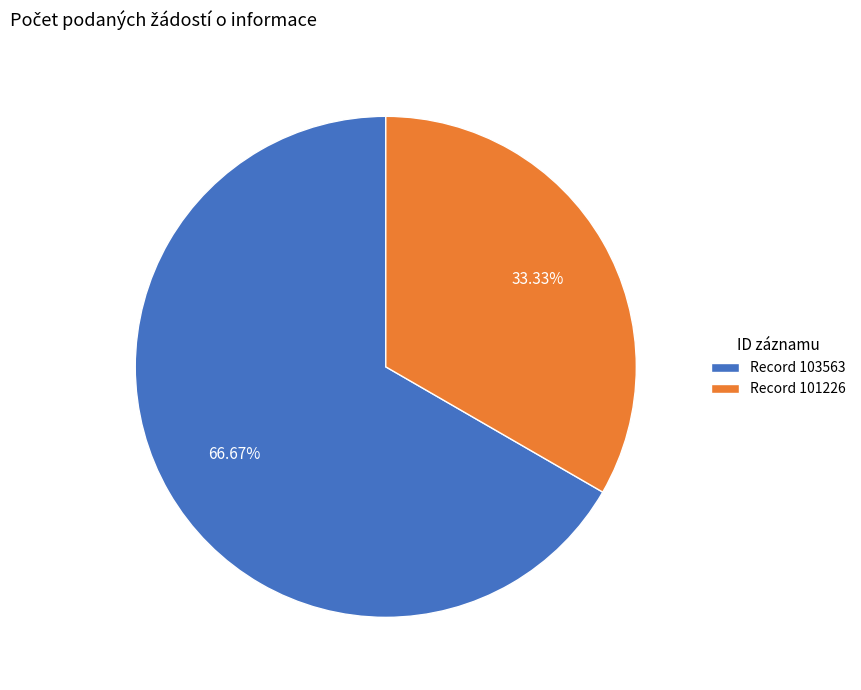

Combined, do Record 103563 and Record 101226 account for over 50%?

Yes